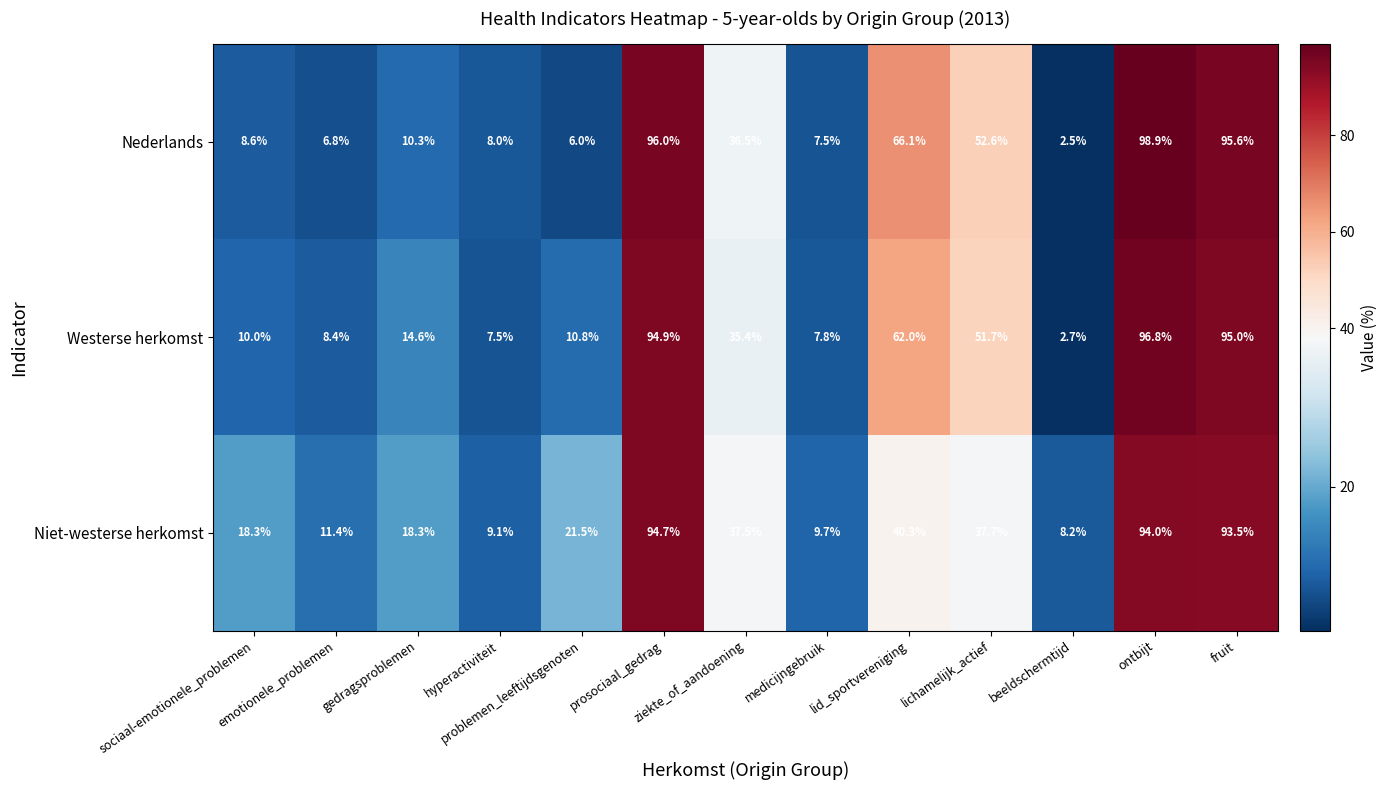

What is the highest value of the Nederlands series?

98.9